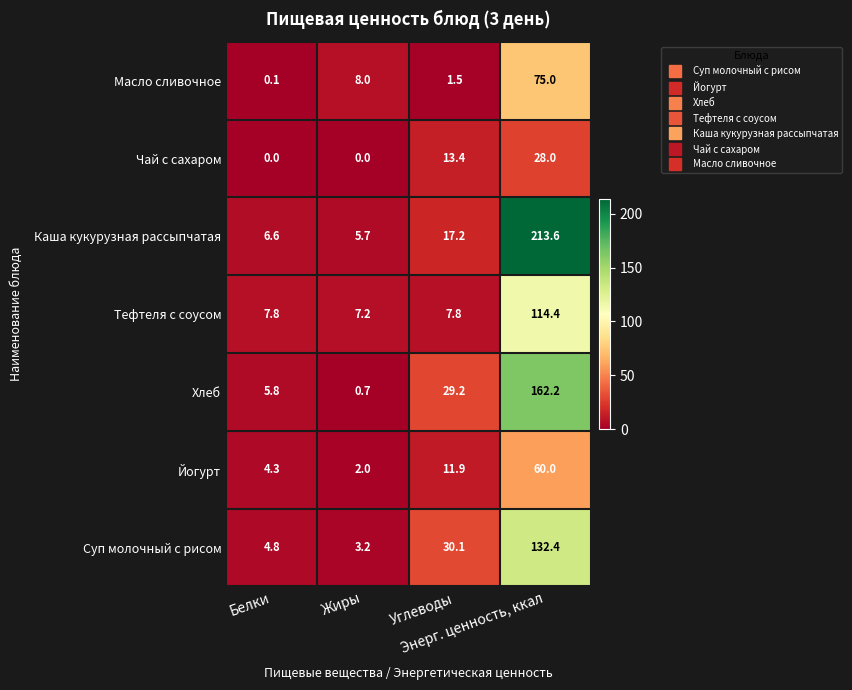

Which series has the largest range (max minus min)?

Каша кукурузная рассыпчатая